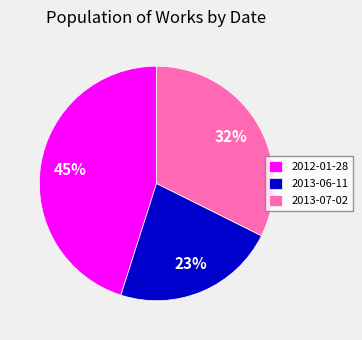

True or false: 2013-06-11 accounts for 36% of the total.

False